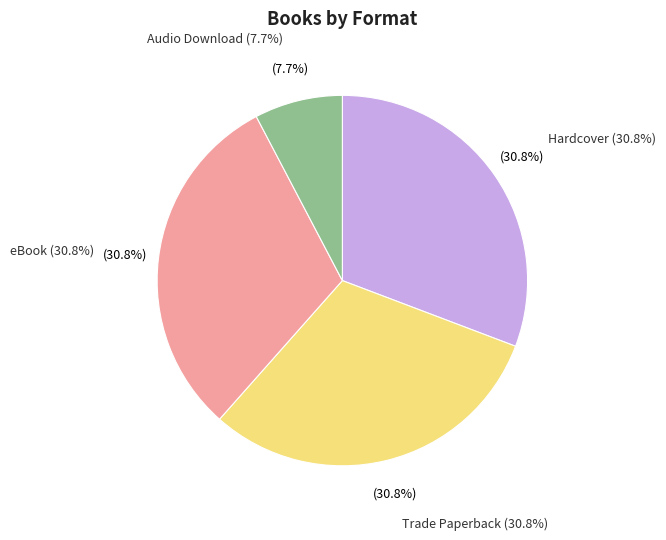

To the nearest percent, what is the average slice percentage?

25%